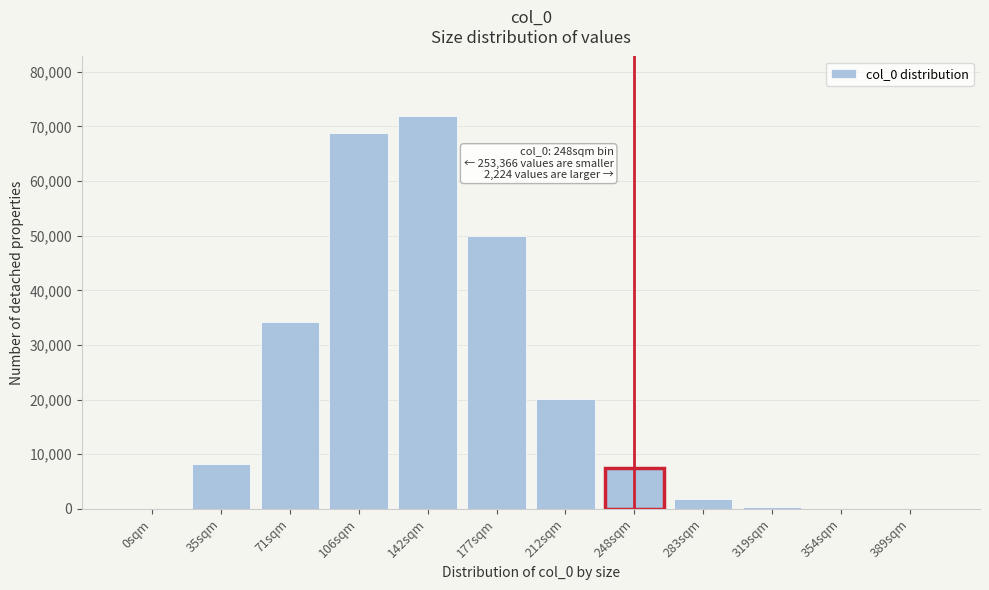

Which has a higher value, 35sqm or 142sqm?

142sqm